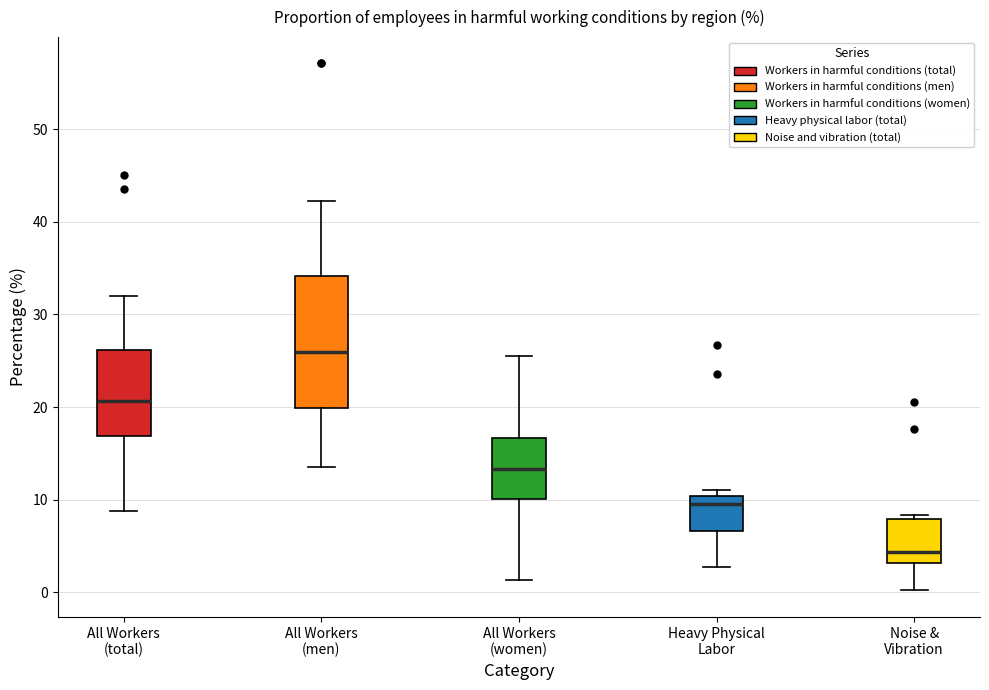

Reading left to right, transcribe this box plot: for each box, give where its median line is, the range the box spans, and where its two whiskers end, as read against the y-axis. The values are not printed on the chart, so give them approximately, as read against the axis.

All Workers (total): median 21, box 17 to 26, whiskers 9 to 32
All Workers (men): median 26, box 20 to 34, whiskers 14 to 42
All Workers (women): median 13, box 10 to 17, whiskers 1 to 26
Heavy Physical Labor: median 10 (just below the box's upper edge), box 7 to 10, whiskers 3 to 11
Noise & Vibration: median 4, box 3 to 8, whiskers 0 to 8 (just above the box's upper edge)